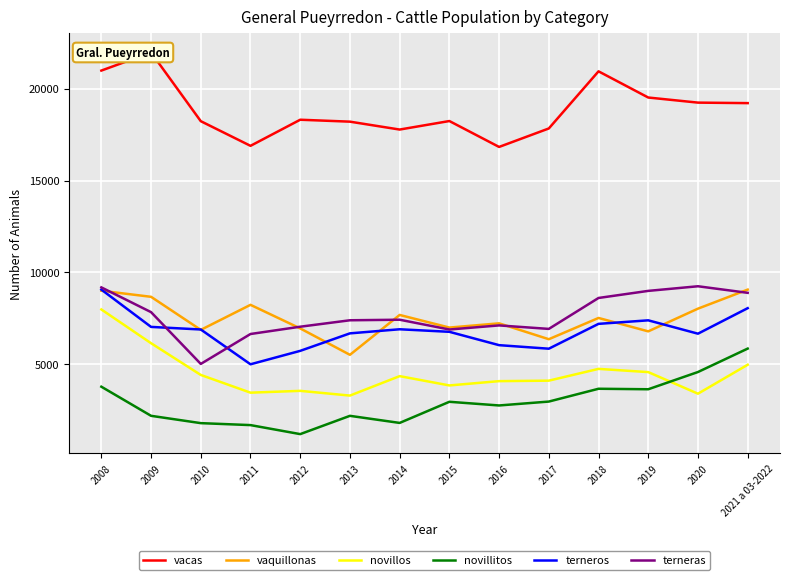

True or false: terneros and novillos cross at least once.

False